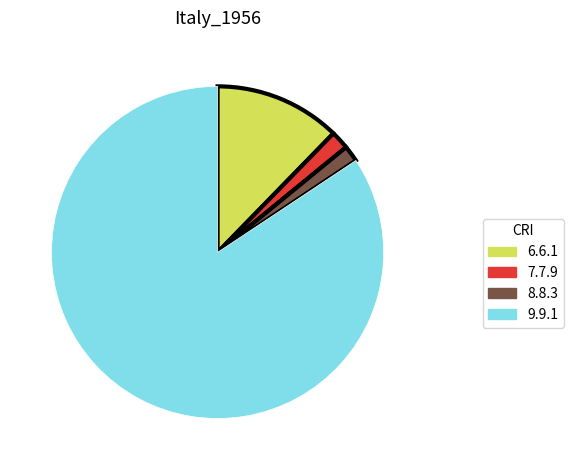

Which has a higher value, 8.8.3 or 6.6.1?

6.6.1